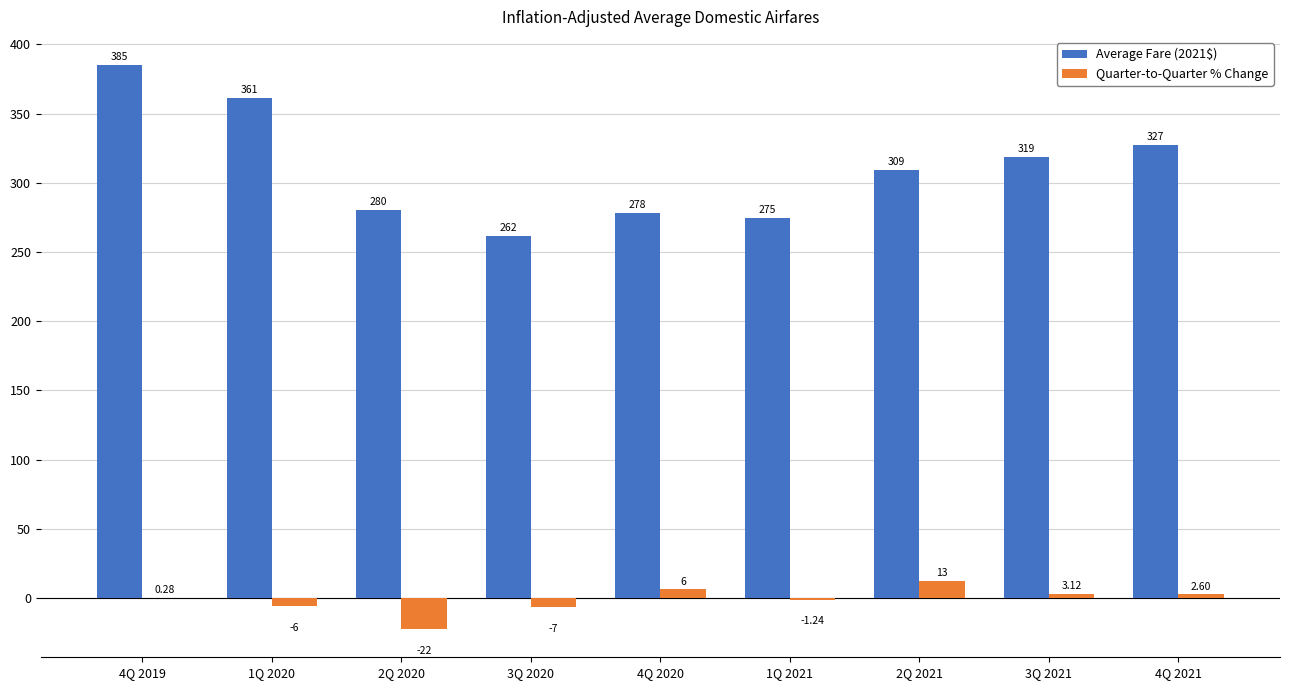

Which series changed the most between 1Q 2020 and 2Q 2021?

Average Fare (2021$)